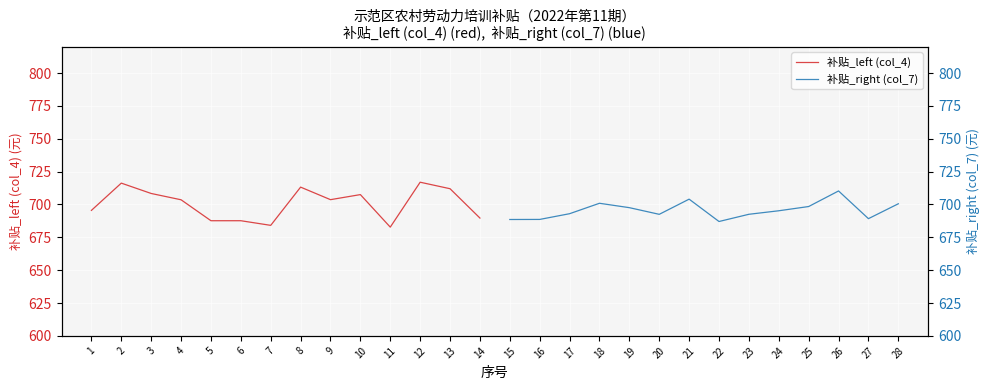

Rank the categories by 补贴_left (col_4) value from lowest to highest.

11, 7, 6, 5, 14, 1, 4, 9, 10, 3, 13, 8, 2, 12